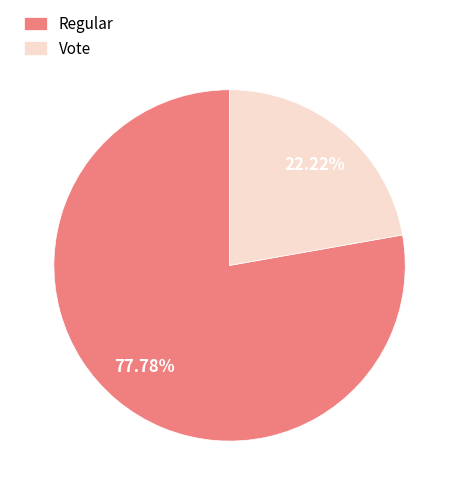

Which slice is the smallest?

Vote